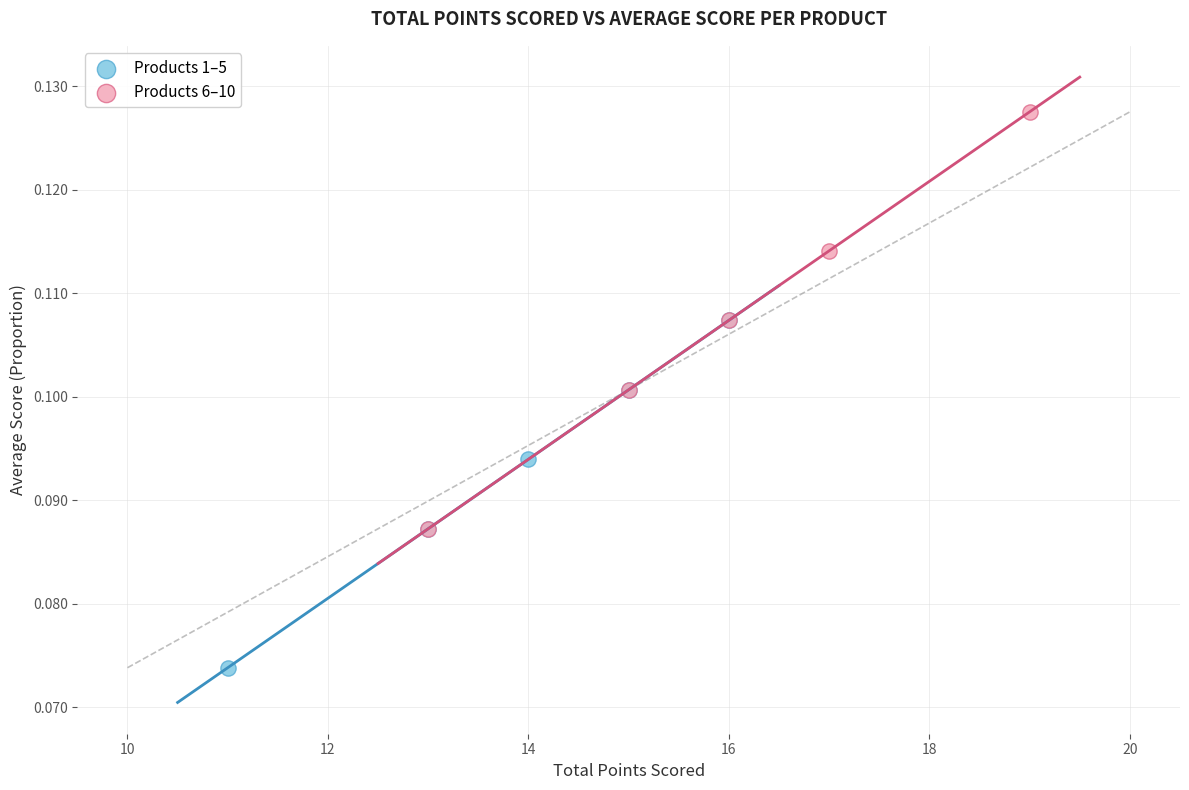

Which series contains the lowest Y value?

Products 1–5